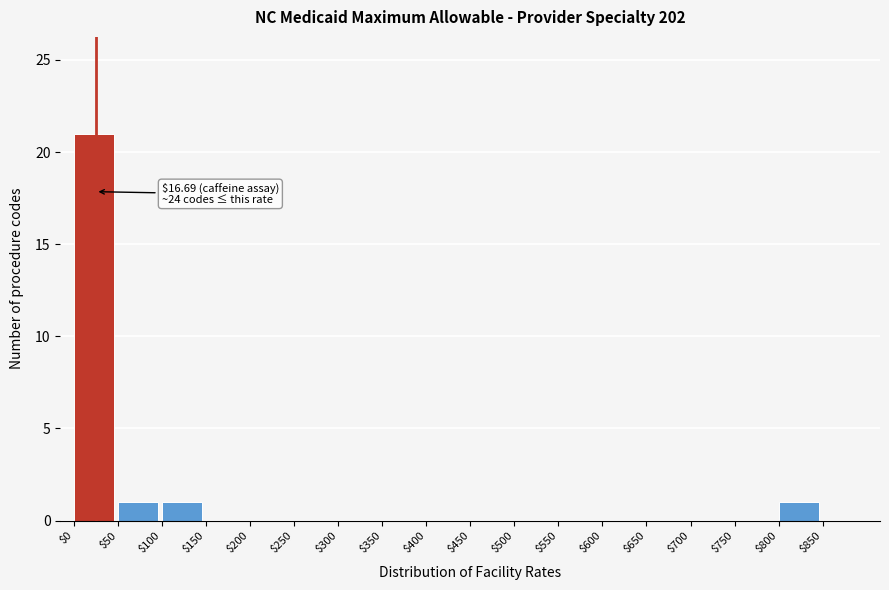

Which range on the x-axis has the tallest bar?

0 to 50